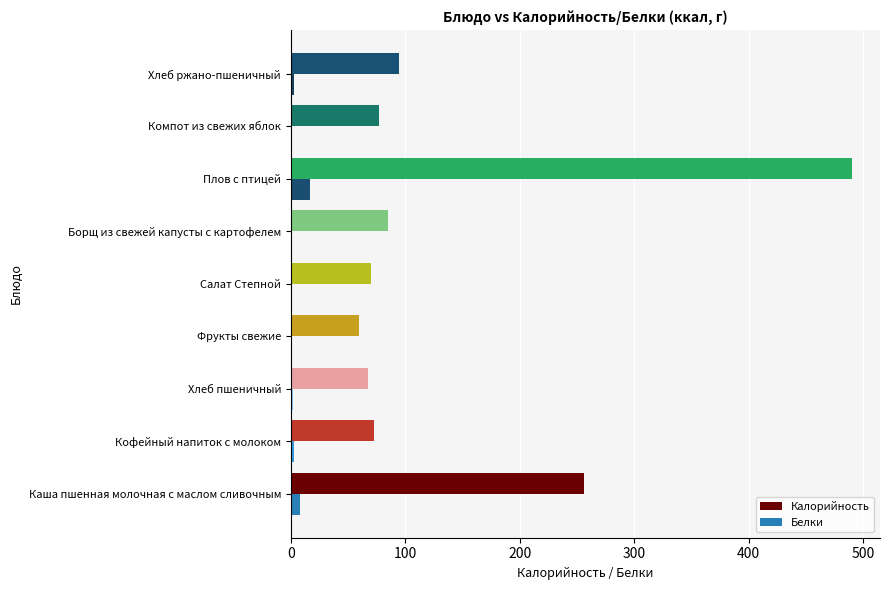

Where is Калорийность nearest to the value 274?

Каша пшенная молочная с маслом сливочным